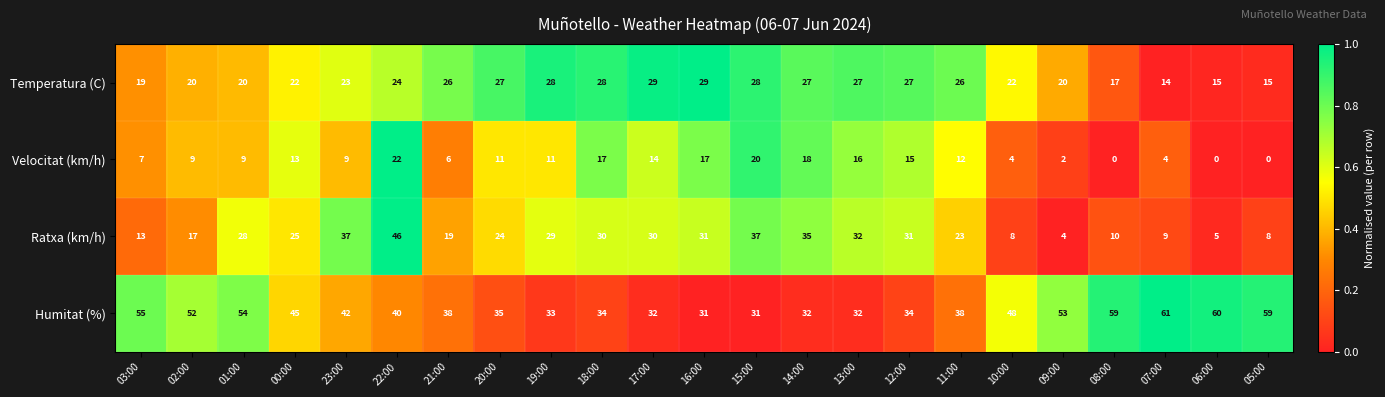

The Velocitat (km/h) series shows 17 at 19:00. True or false?

False